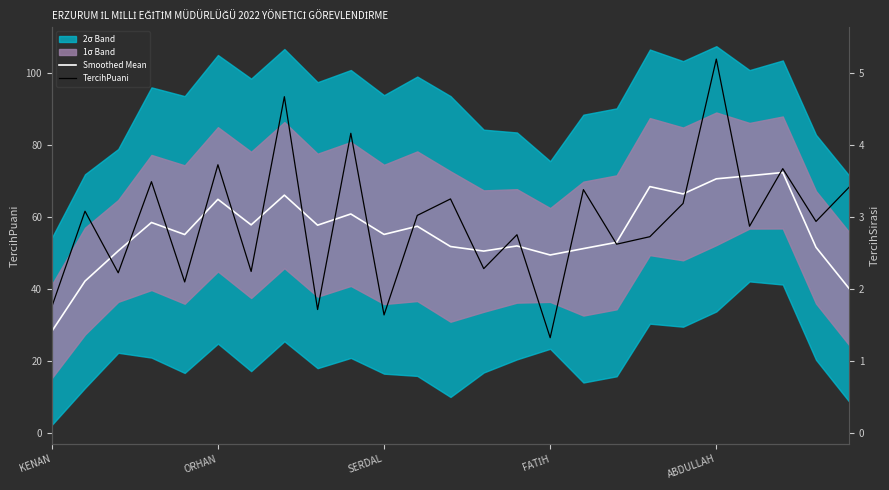

How many intersections are there between Smoothed Mean and TercihPuani?

18